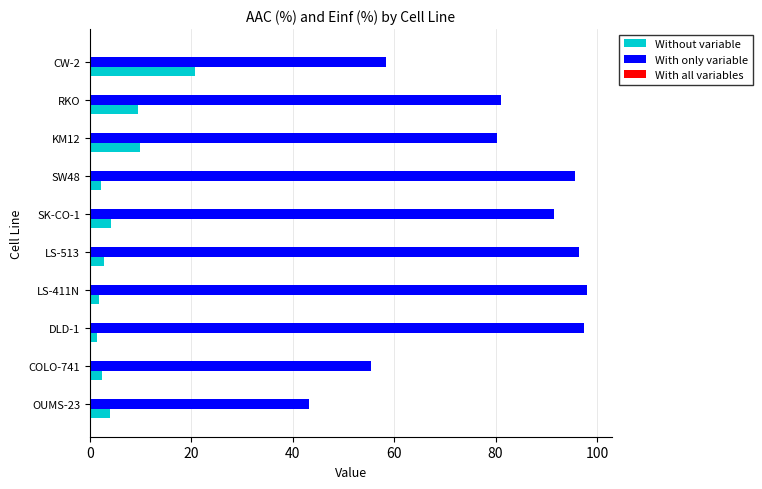

Which series changed the most between OUMS-23 and CW-2?

Without variable